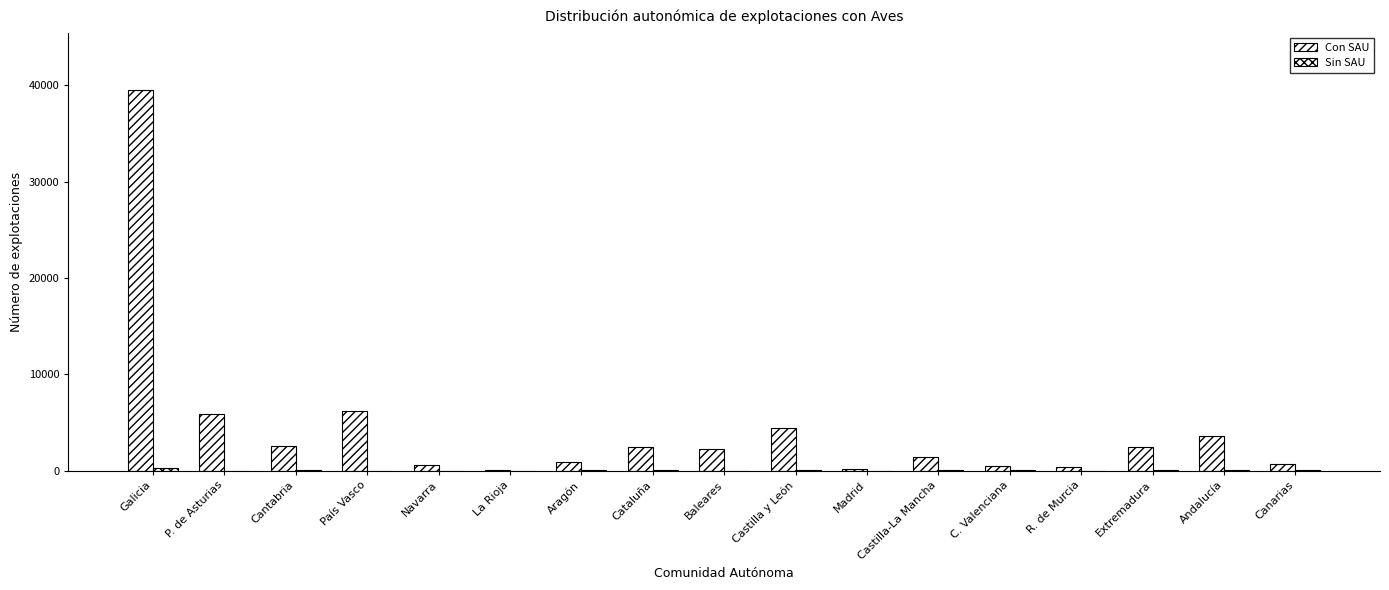

The Sin SAU series shows 342 at Galicia. True or false?

True